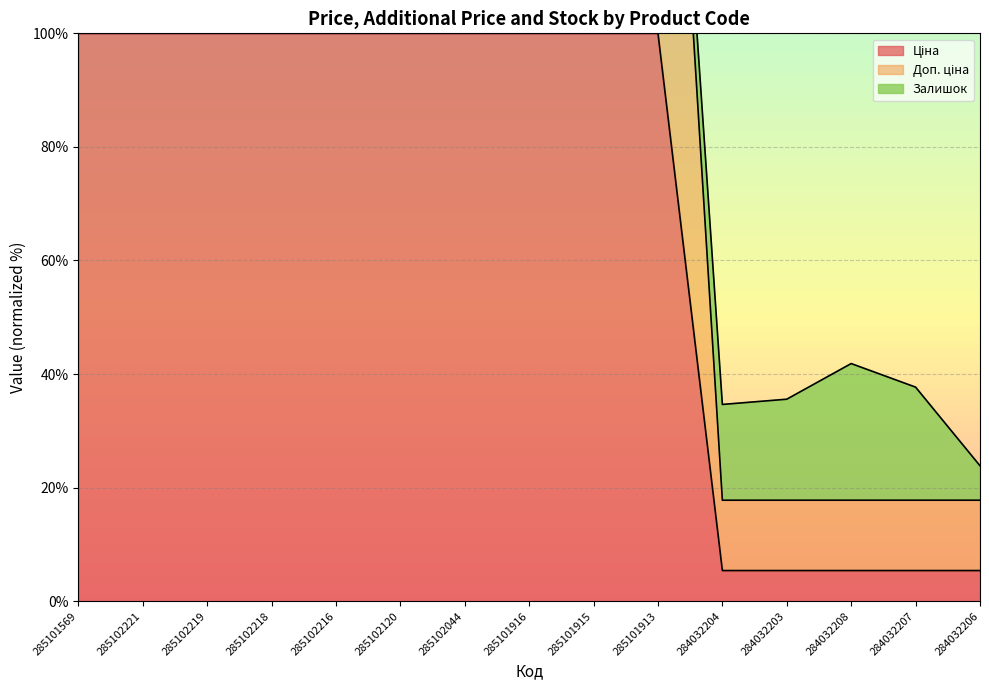

What value does the Ціна series have at 285102218?

100.0